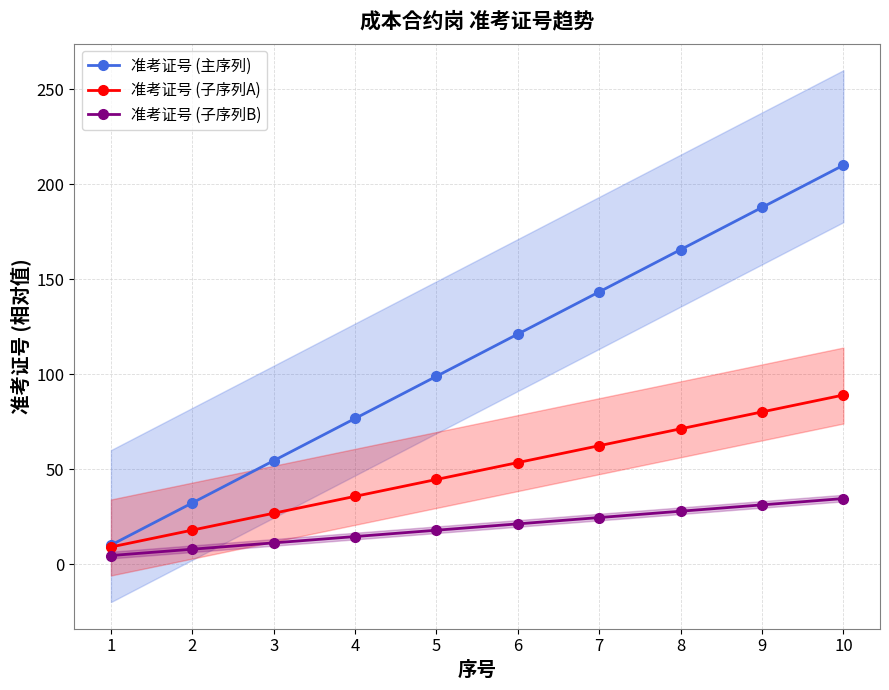

At which label does 准考证号 (子序列A) first exceed 53?

6